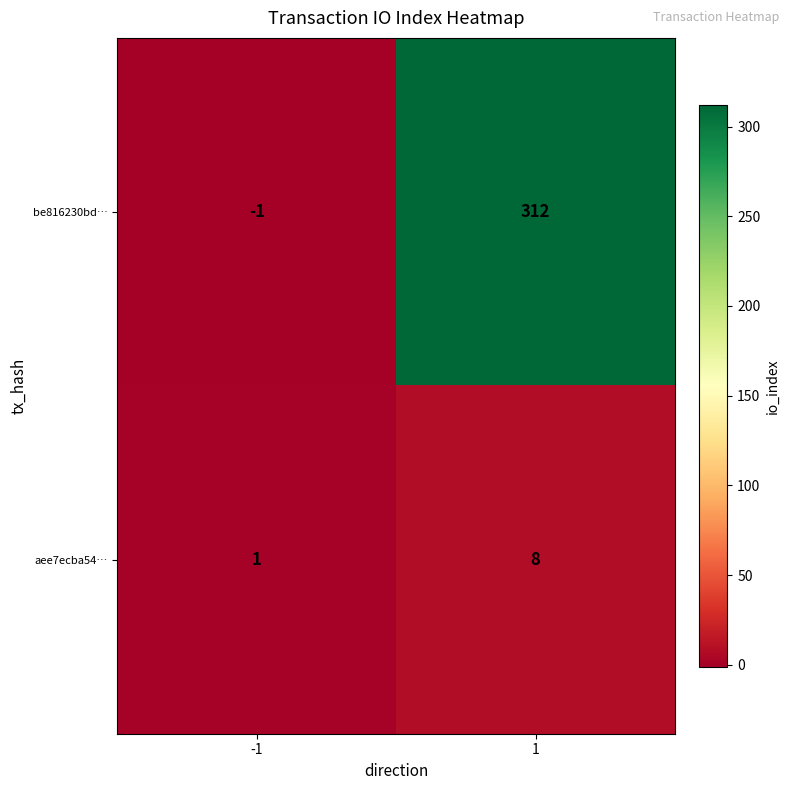

How many data points does each series have?

2